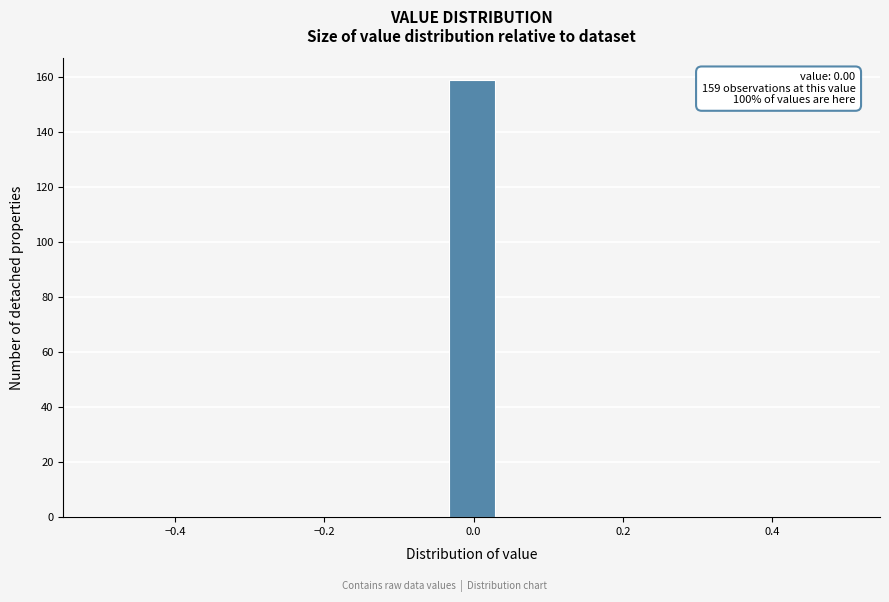

Read against the x-axis, roughly where is the centre of the tallest bar?

0.00